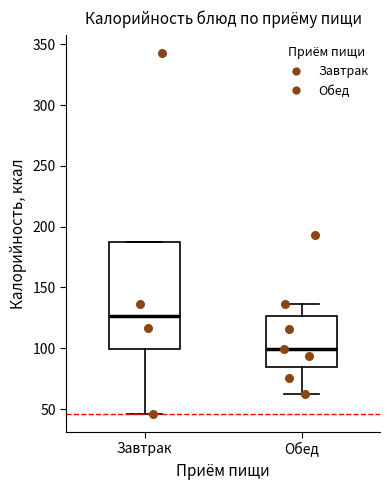

Which box has the lowest median line?

Обед